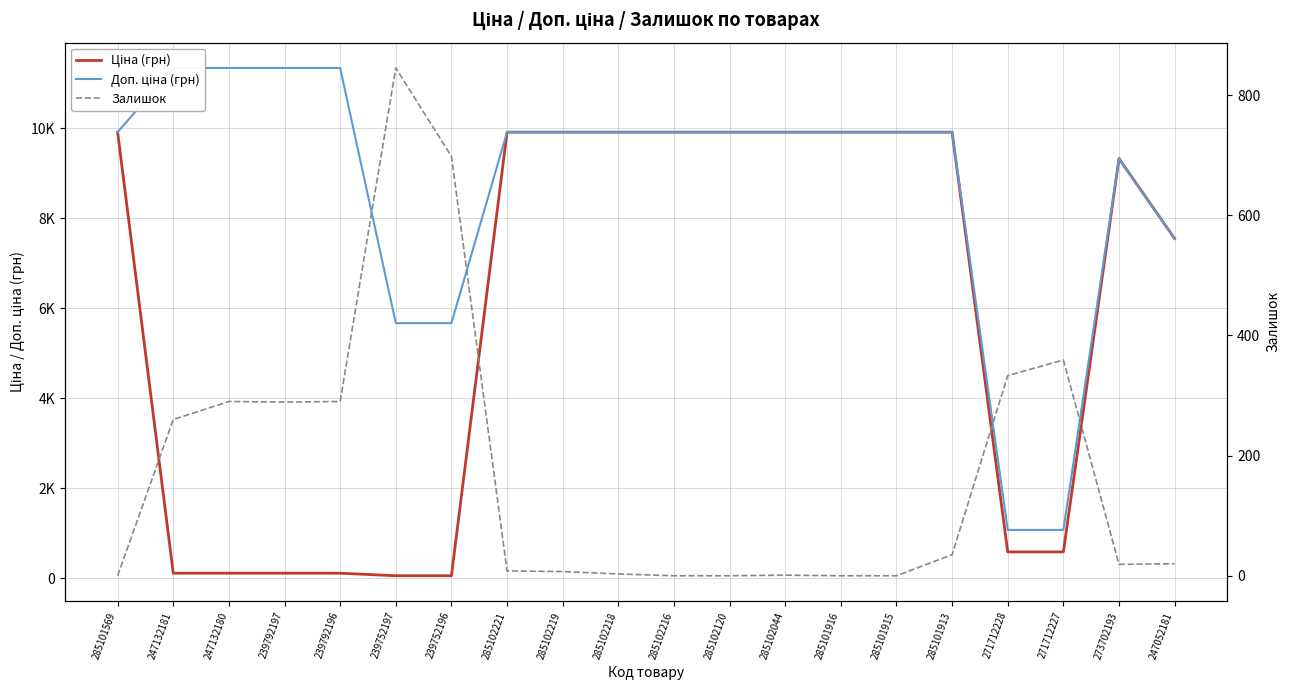

What is the sum of the Ціна (грн) values at 271712228 and 285102216?

10494.5